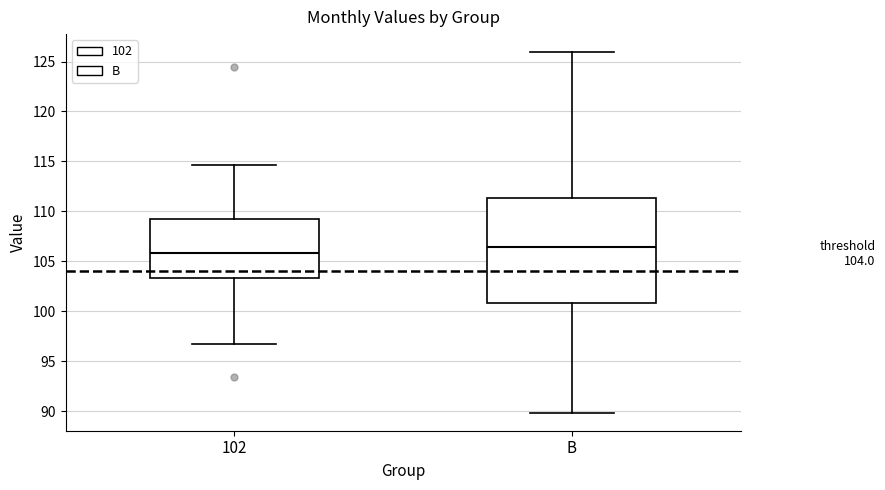

Which box's median line is the highest?

B